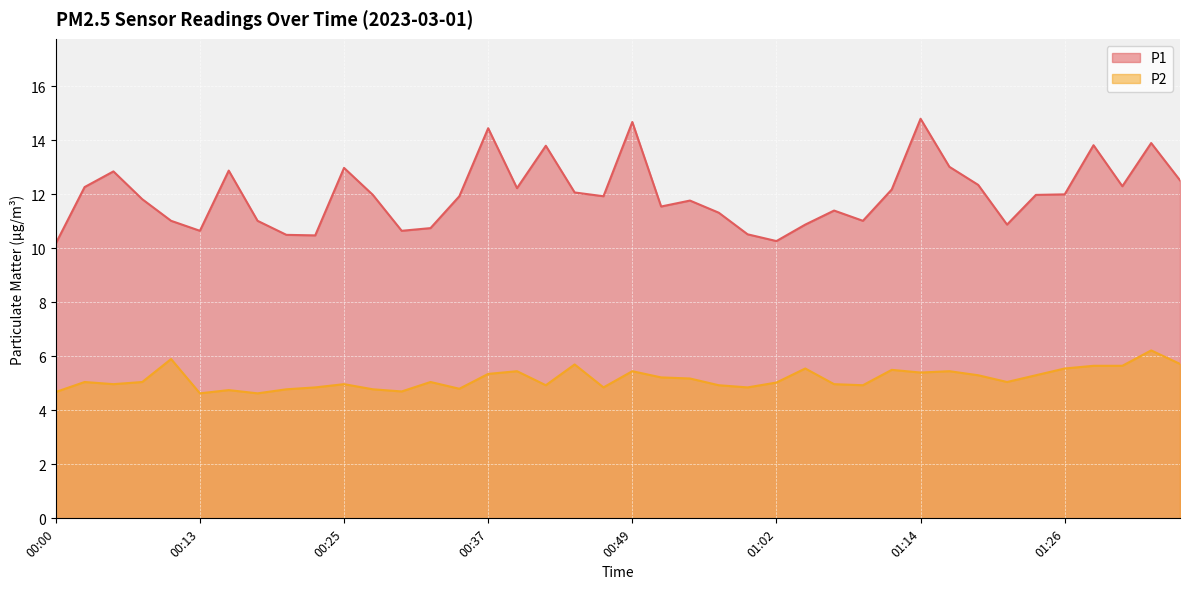

What is the label of the 26th point from the left?

01:02